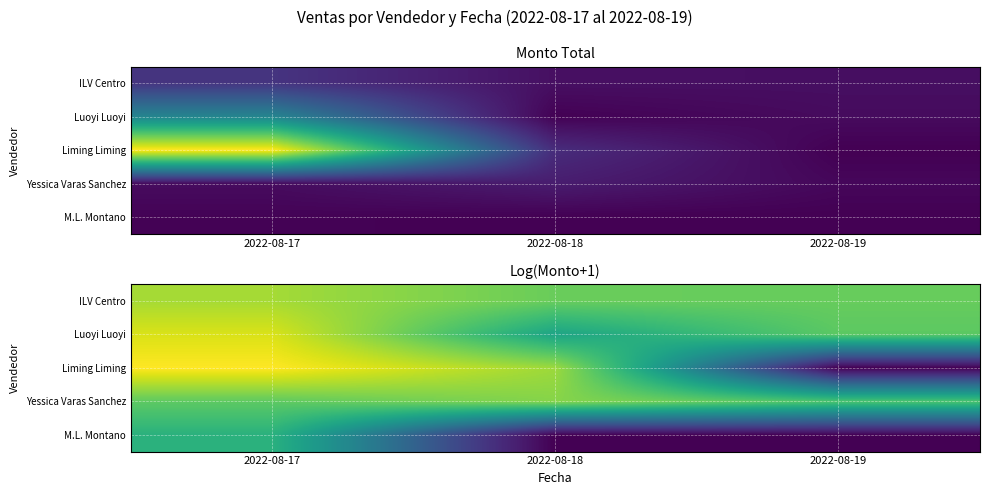

Rank the categories by M.L. Montano value from lowest to highest.

2022-08-18, 2022-08-19, 2022-08-17